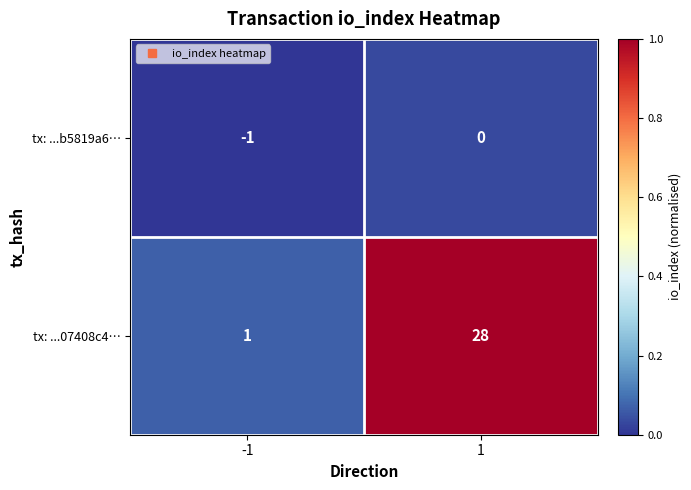

What is the highest value of the tx: ...07408c4… series?

28